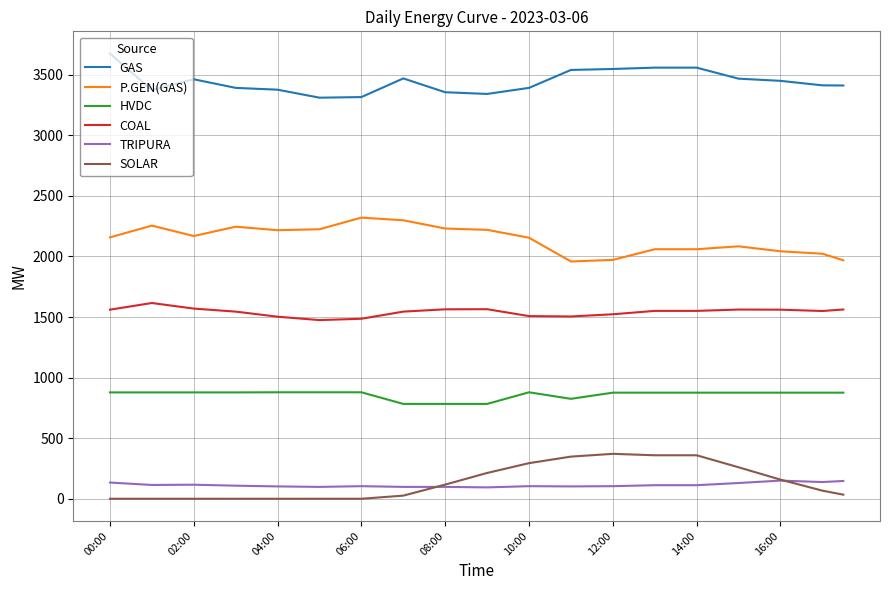

Which series has the largest total across all categories?

GAS